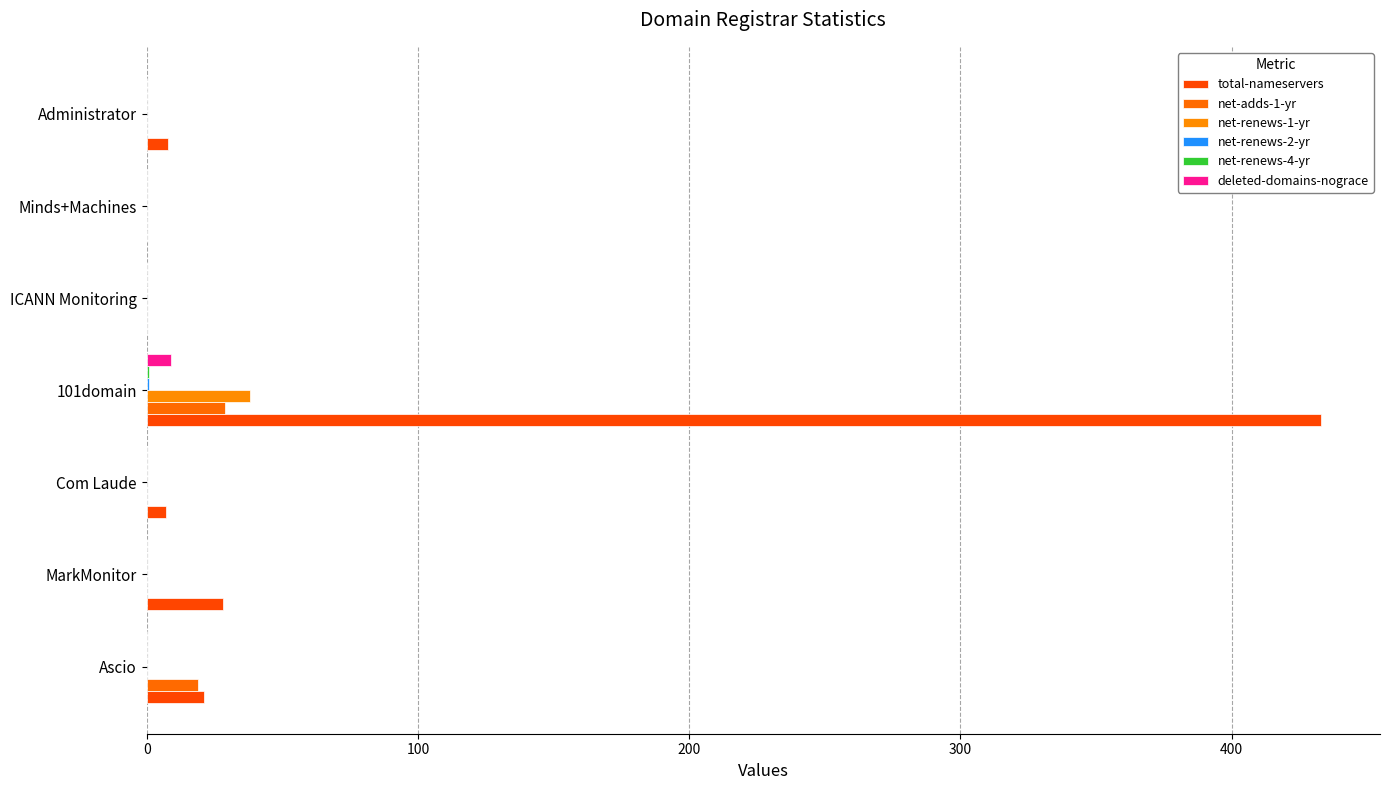

Which category has the highest value in the net-renews-1-yr series?

101domain